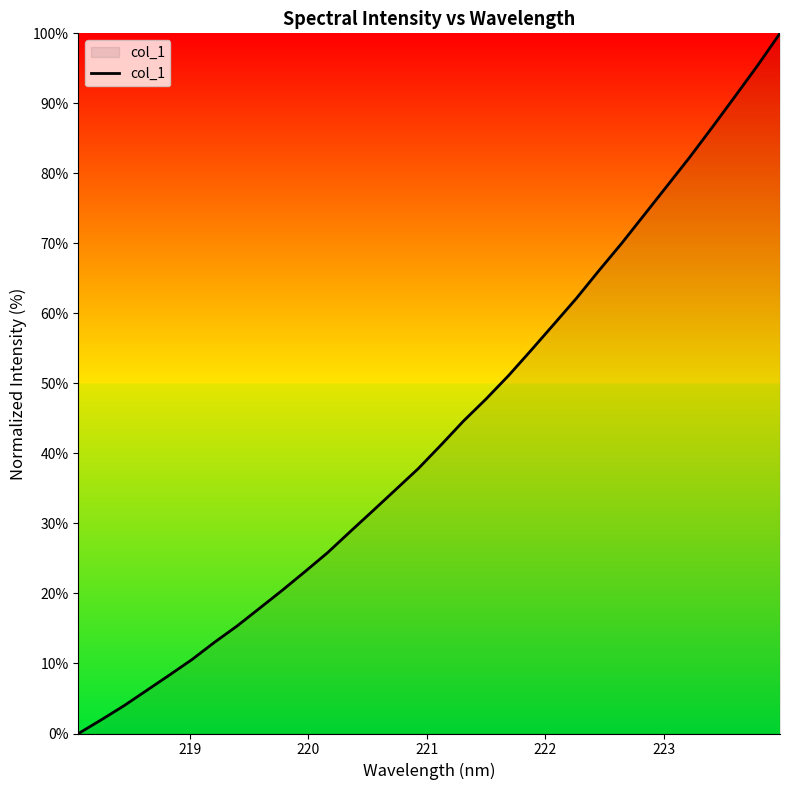

What is the difference between the maximum and minimum values?

100.0